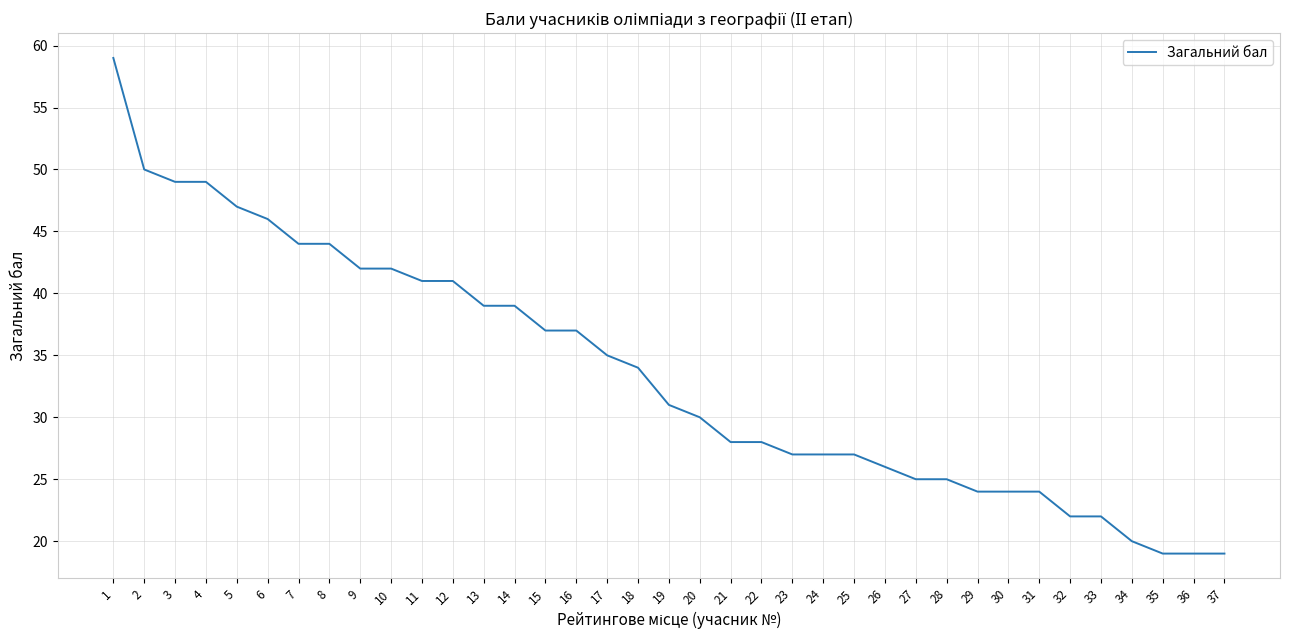

What is the minimum value shown in the chart?

19